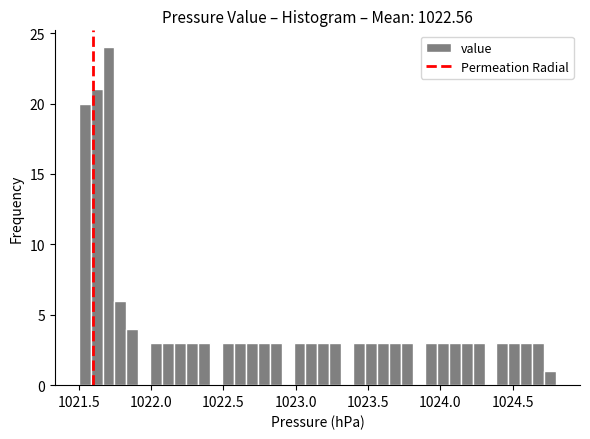

Read against the x-axis, roughly where is the centre of the tallest bar?

1021.70